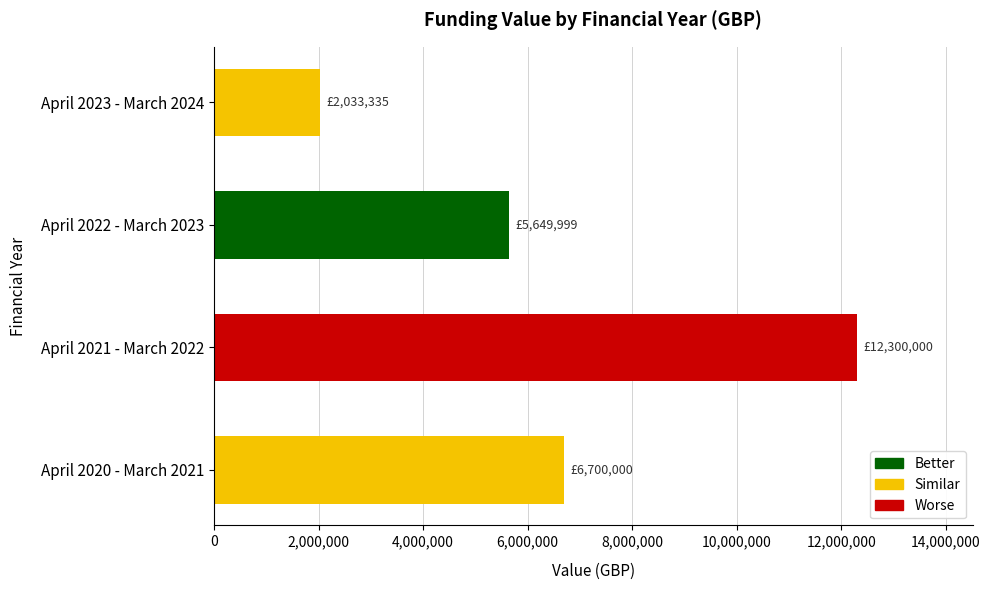

List the labels in order of value, largest first.

April 2021 - March 2022, April 2020 - March 2021, April 2022 - March 2023, April 2023 - March 2024